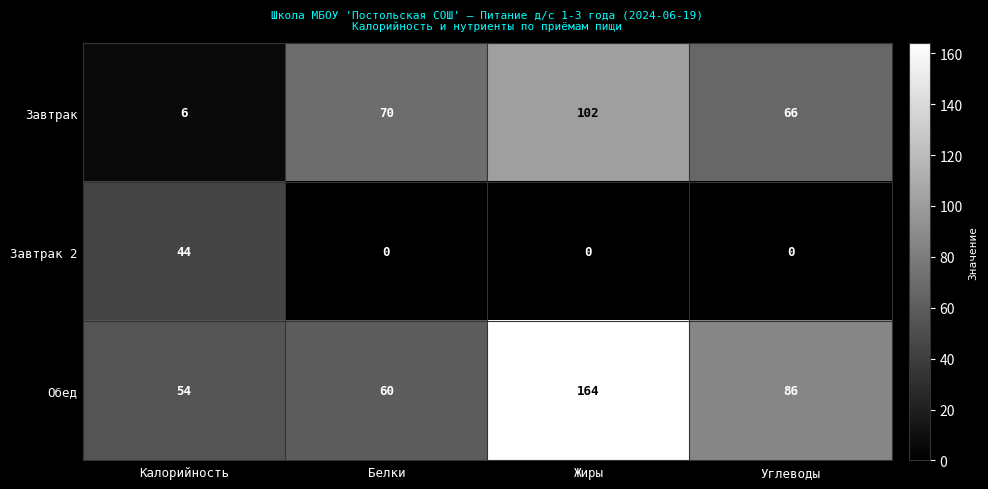

What is the sum of all Завтрак values?

244